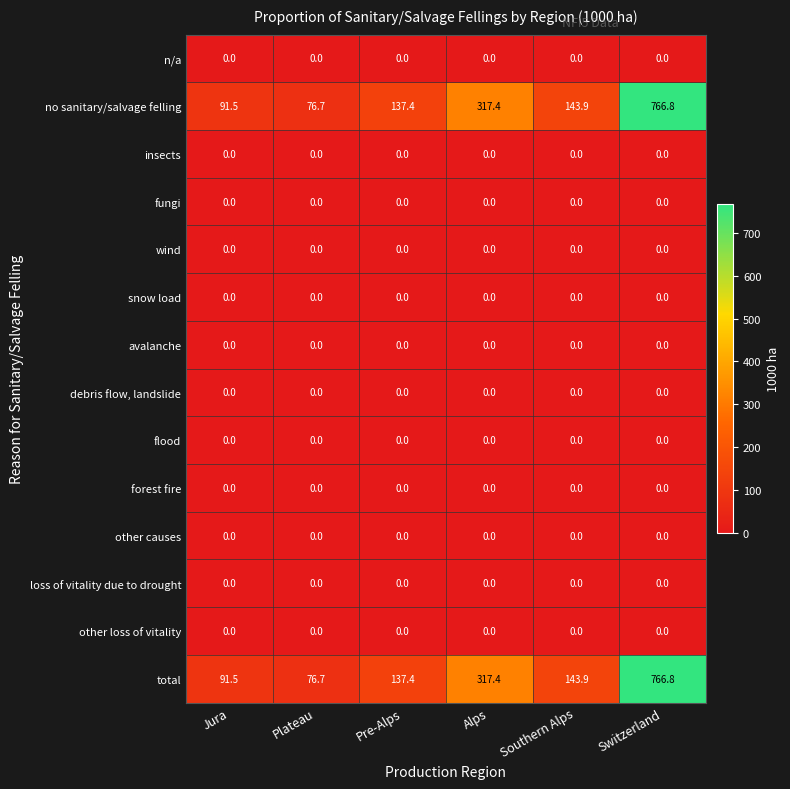

True or false: total has a value of 98.0 at Alps.

False